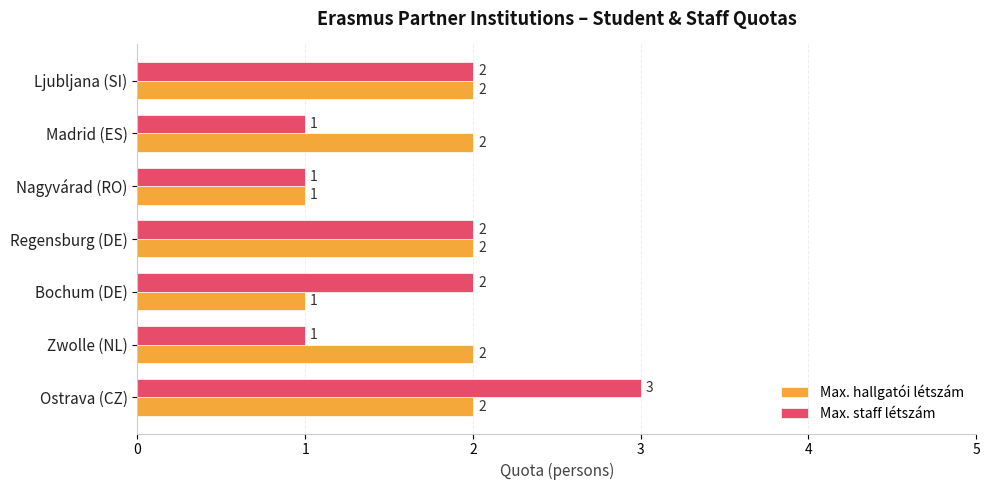

List the series in order of their peak value, lowest first.

Max. hallgatói létszám, Max. staff létszám